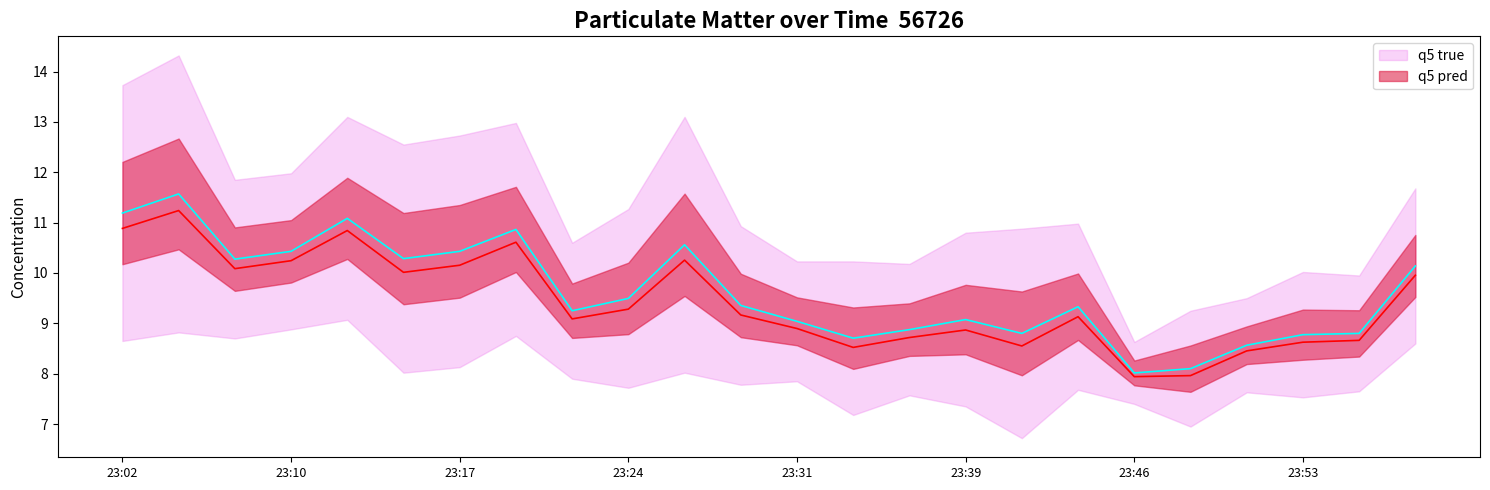

What is the average value of the q5 pred series?

9.4